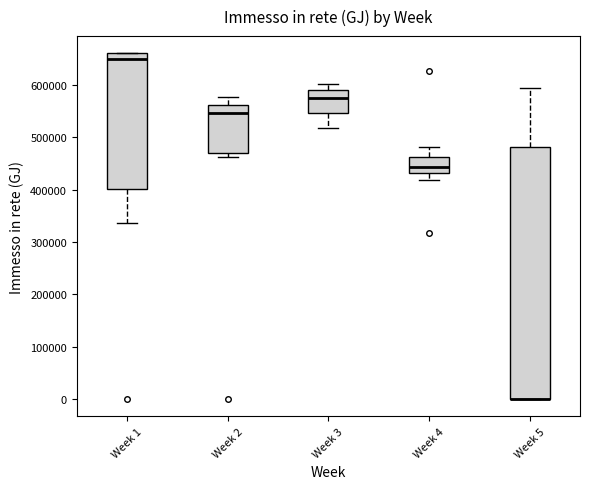

Reading left to right, transcribe this box plot: for each box, give where its median line is, the range the box spans, and where its two whiskers end, as read against the y-axis. The values are not printed on the chart, so give them approximately, as read against the axis.

Week 1: median 650000, box 400000 to 660000, whiskers 340000 to 660000
Week 2: median 550000, box 470000 to 560000, whiskers 460000 to 580000
Week 3: median 580000, box 550000 to 590000, whiskers 520000 to 600000
Week 4: median 440000, box 430000 to 460000, whiskers 420000 to 480000
Week 5: median 0 (drawn on the box's lower edge), box 0 to 480000, whiskers 0 to 590000